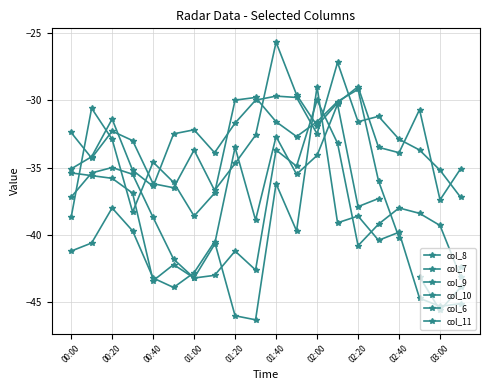

Which series has the largest total across all categories?

col_7